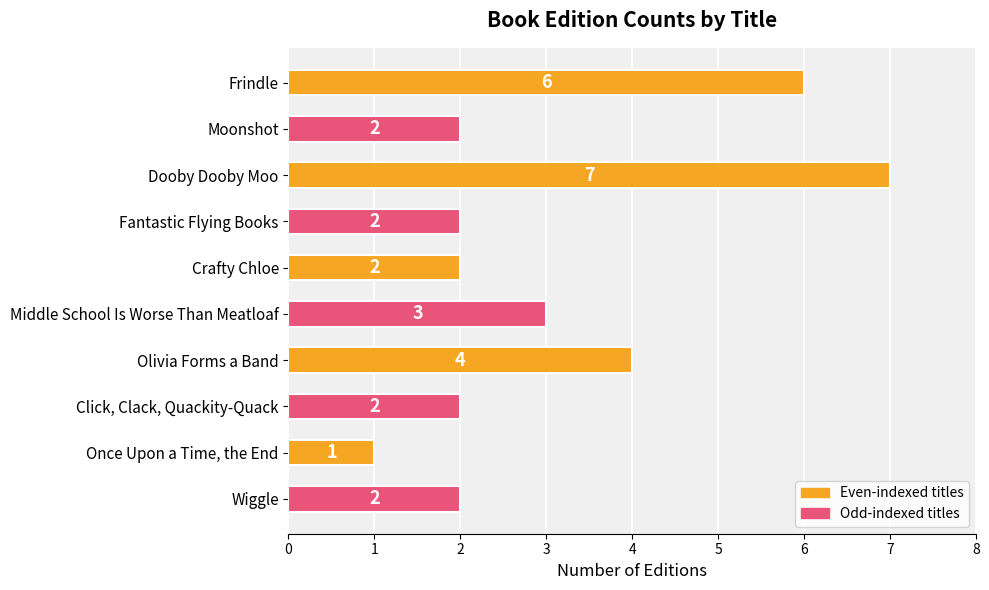

Count the number of data series in this chart.

1